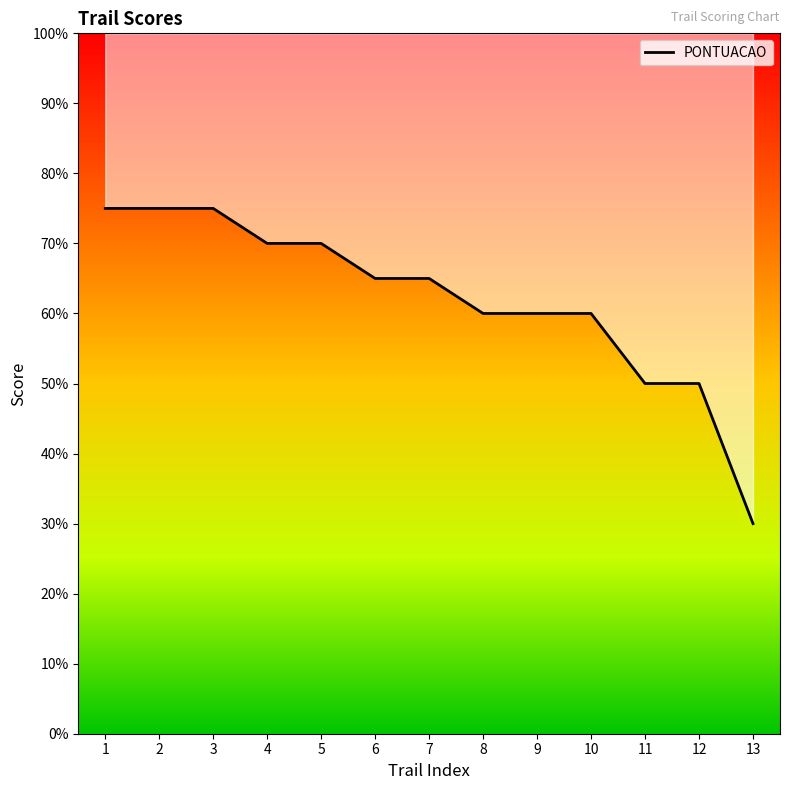

True or false: there are more than 1 points higher than both neighbors.

False